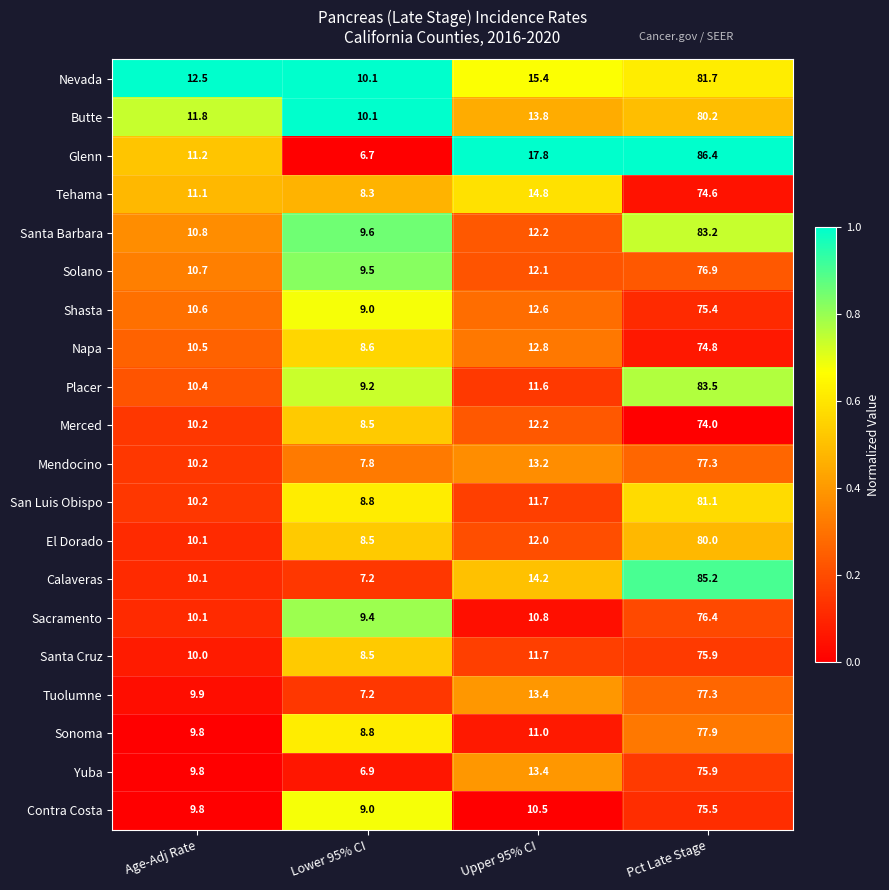

Which category has the lowest value in the El Dorado series?

Lower 95% CI